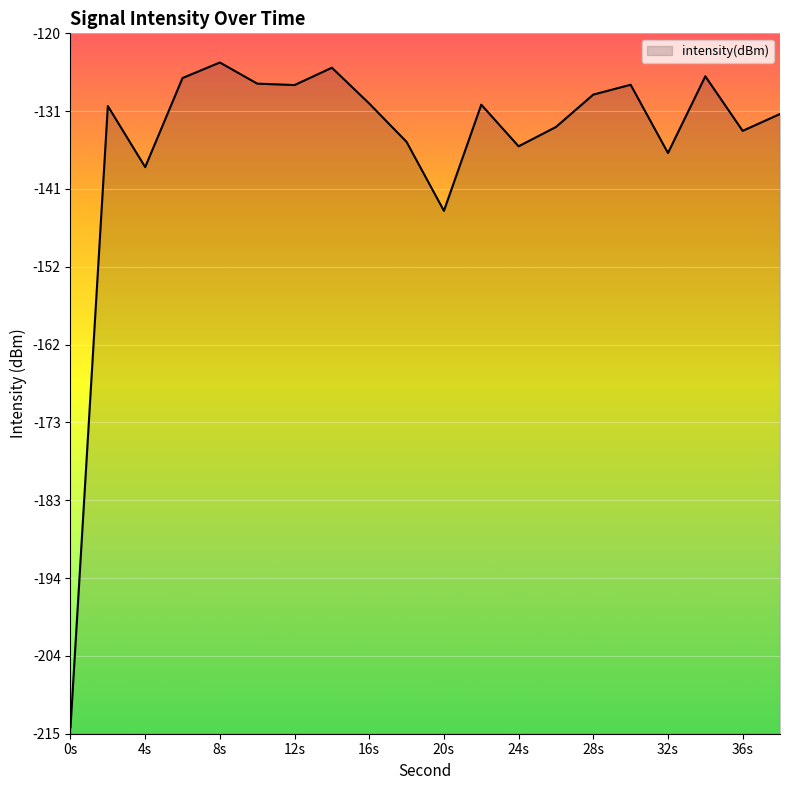

The value at 34 is -194.6. True or false?

False